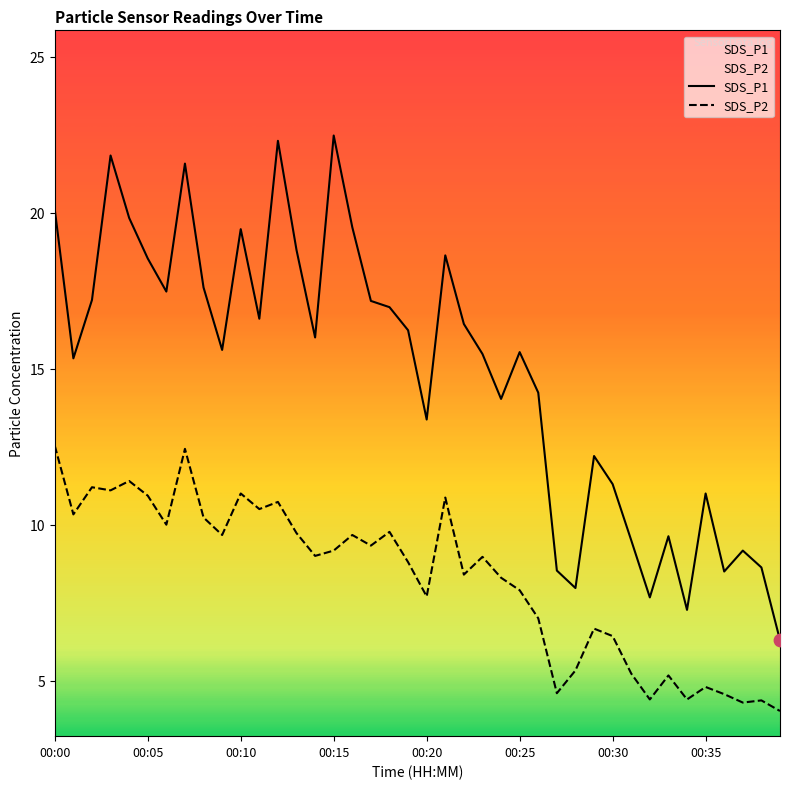

Is the value of SDS_P2 at 00:29 greater than the value of SDS_P1 at 00:26?

No